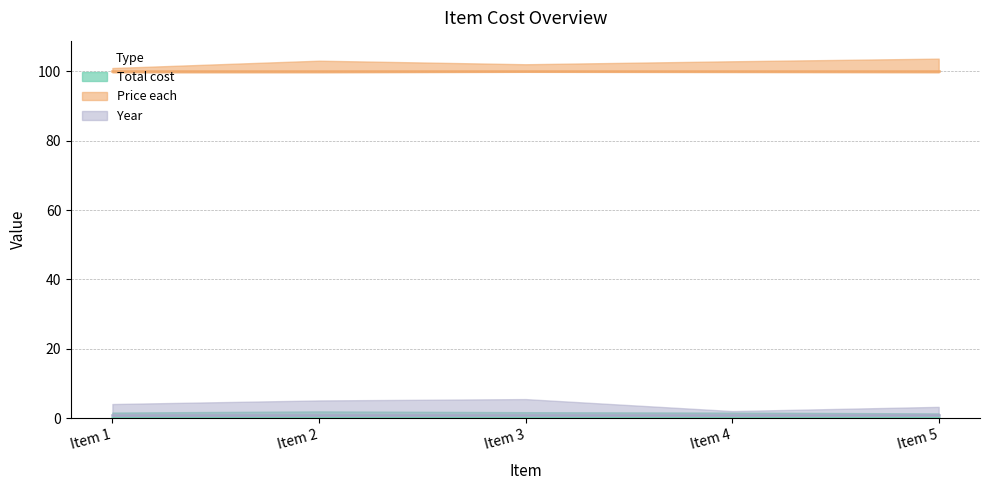

At how many categories does at least one series exceed 96?

5